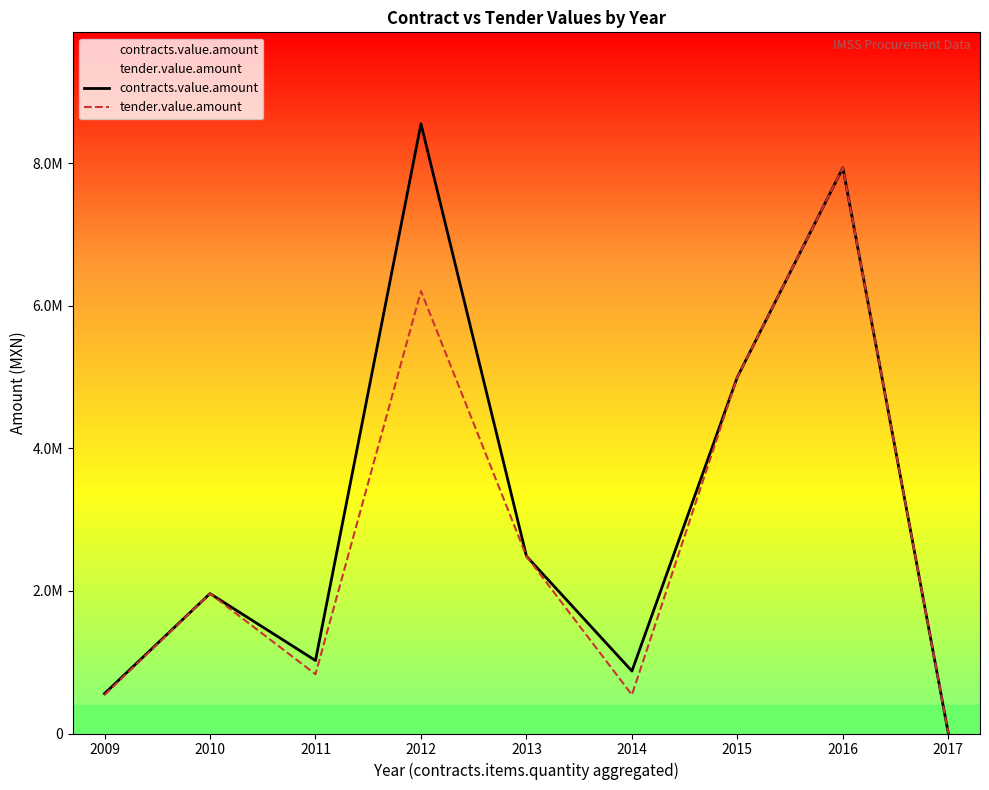

True or false: tender.value.amount and contracts.value.amount intersect in this chart.

False